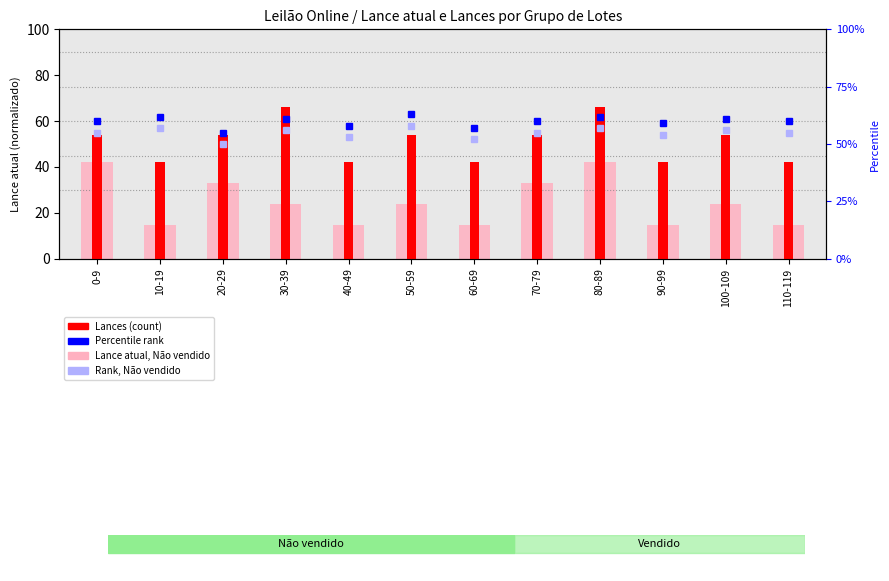

What is the sum of all Percentile rank values?

718.0